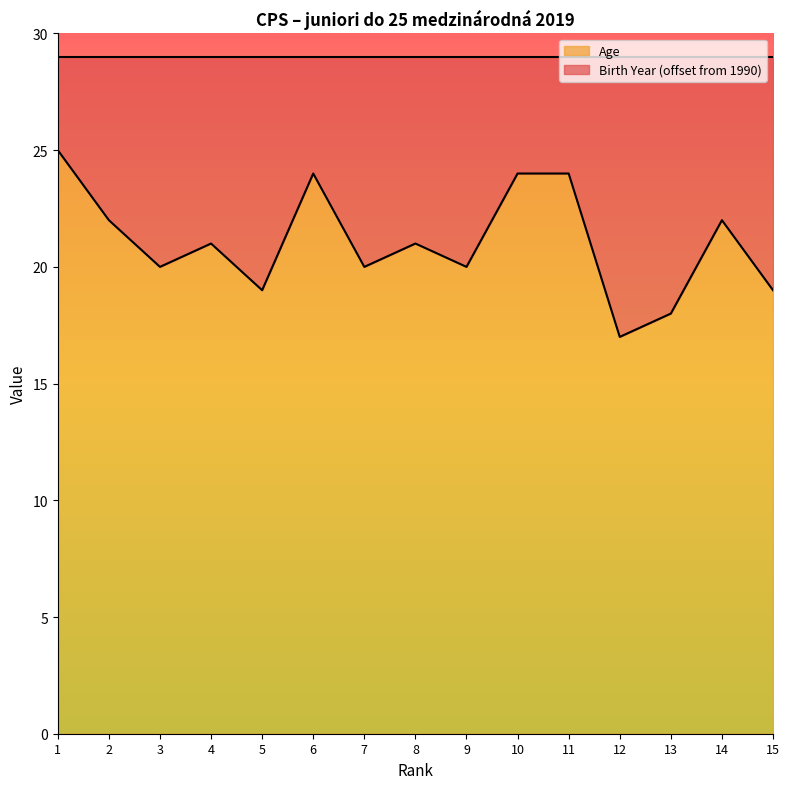

What is the sum of the values at 4 and 5?

40